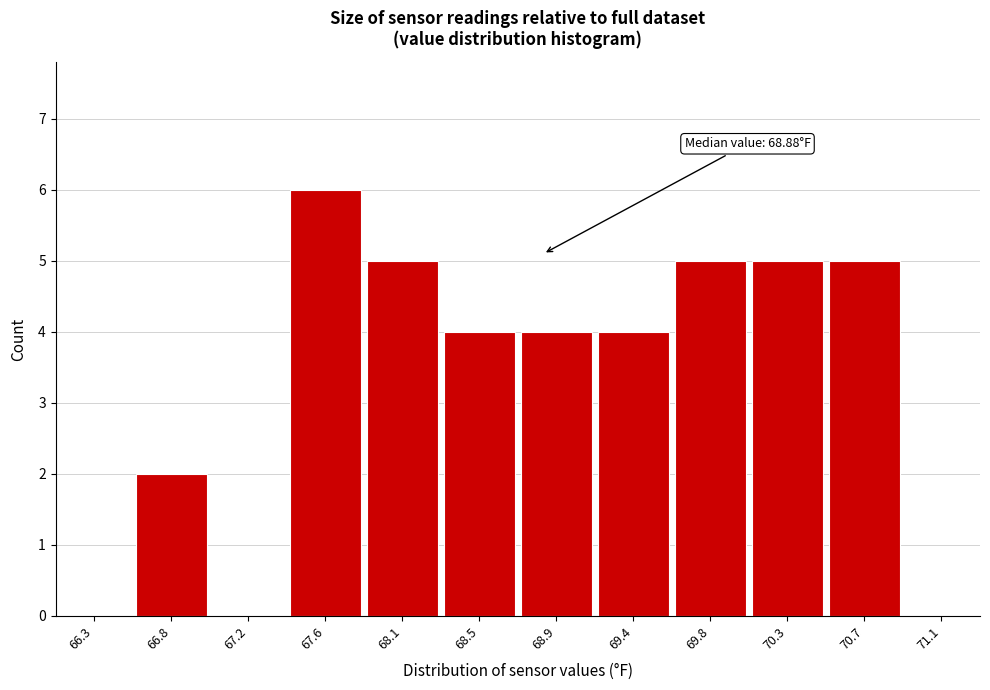

Which range on the x-axis has the tallest bar?

67.40 to 67.85